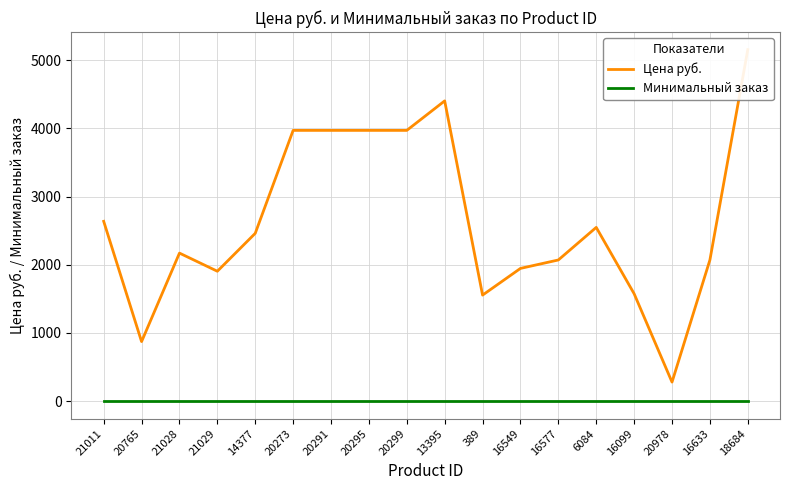

At which category is the sum across all series the highest?

18684